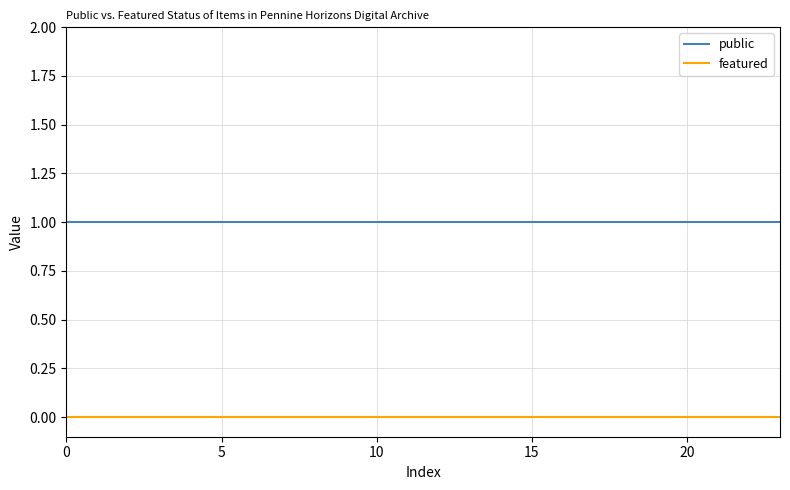

Which series has the largest total across all categories?

public